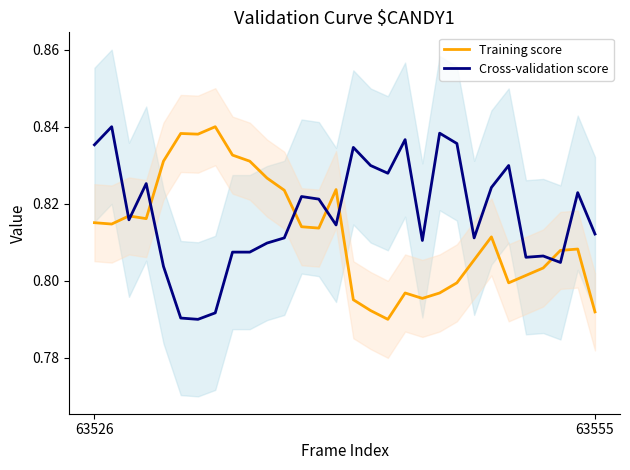

Reading left to right, transcribe all the data shown in this chart.

Training score: 0.8	0.8	0.8	0.8	0.8	0.8	0.8	0.8	0.8	0.8	0.8	0.8	0.8	0.8	0.8	0.8	0.8	0.8	0.8	0.8	0.8	0.8	0.8	0.8	0.8	0.8	0.8	0.8	0.8	0.8
Cross-validation score: 0.8	0.8	0.8	0.8	0.8	0.8	0.8	0.8	0.8	0.8	0.8	0.8	0.8	0.8	0.8	0.8	0.8	0.8	0.8	0.8	0.8	0.8	0.8	0.8	0.8	0.8	0.8	0.8	0.8	0.8